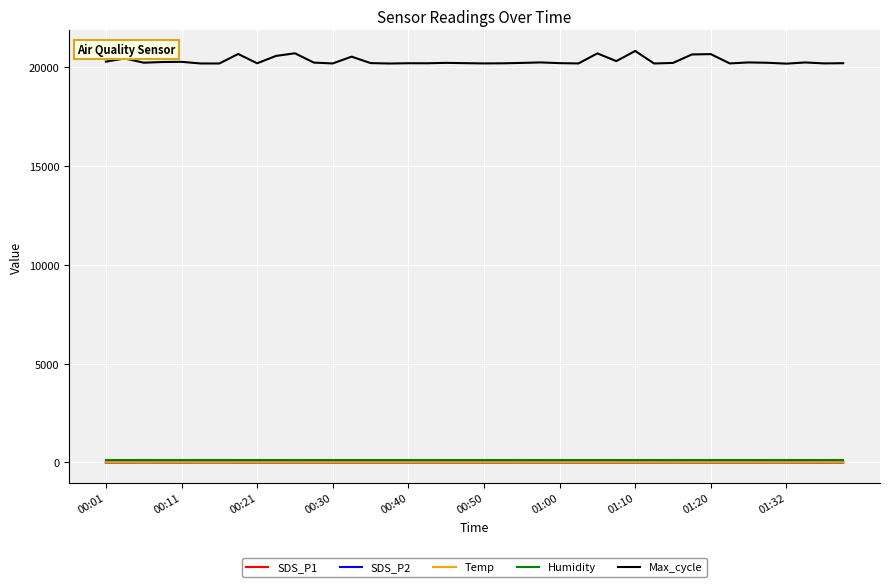

True or false: Temp has more than 0 interior local peaks.

True